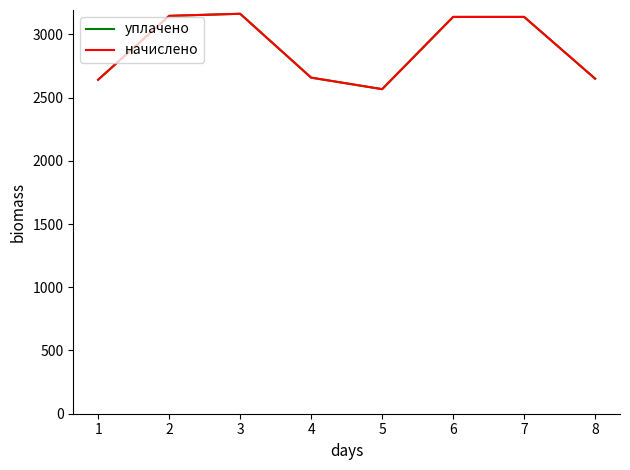

What is the minimum value for уплачено?

2566.8